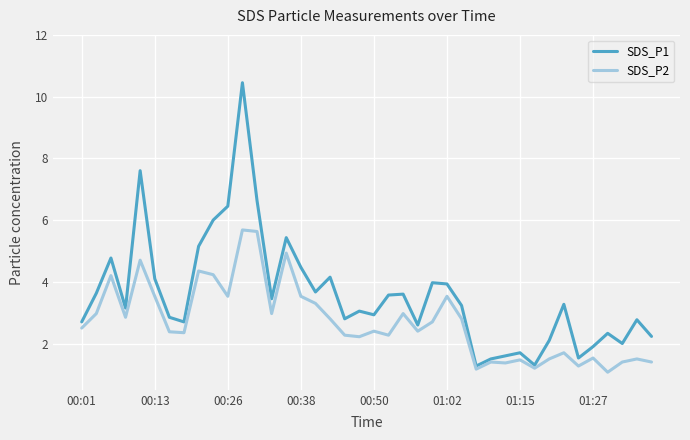

Rank the series by their average value, from lowest to highest.

SDS_P2, SDS_P1